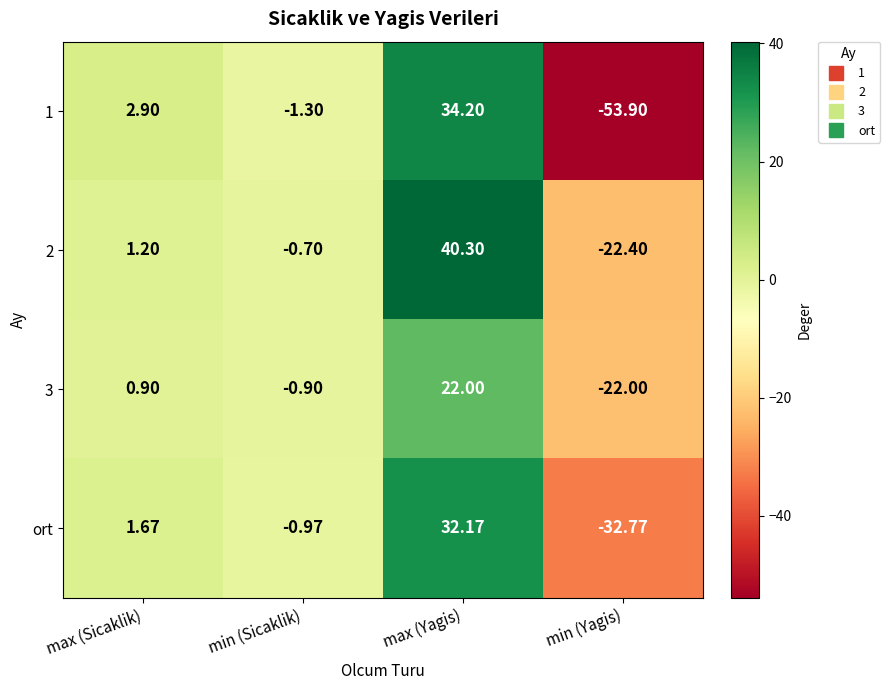

What is the spread (max minus min) of values at max (Sicaklik)?

2.0